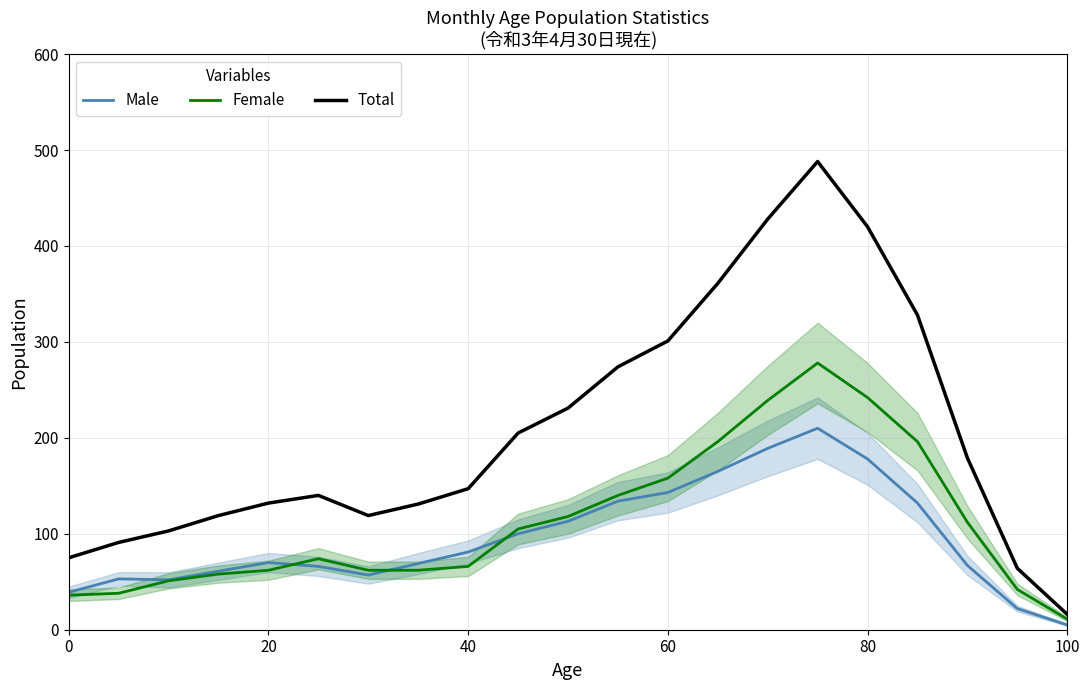

What is the sum of all Male values?

2006